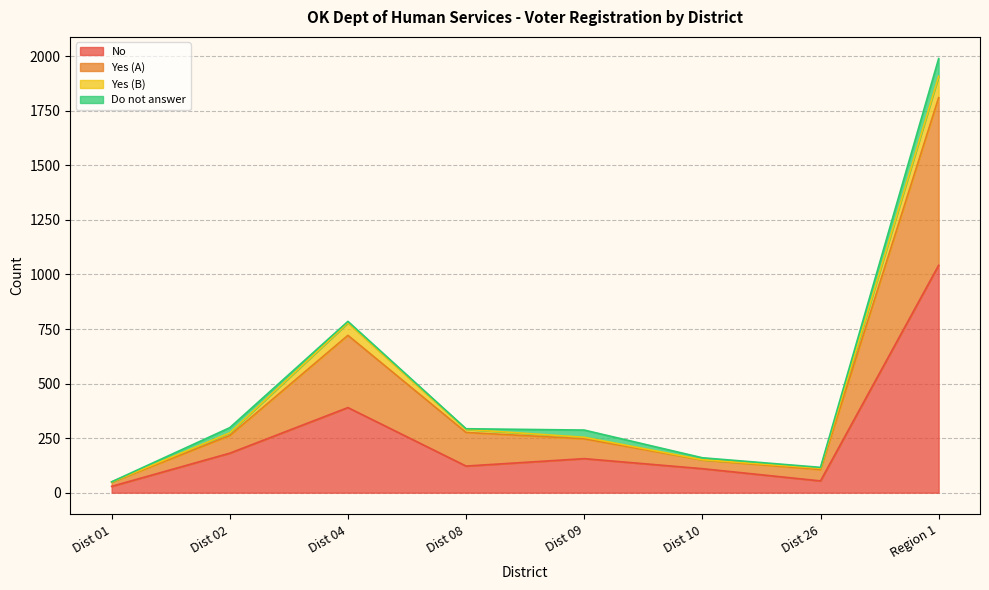

What is the highest value of the No series?

1042